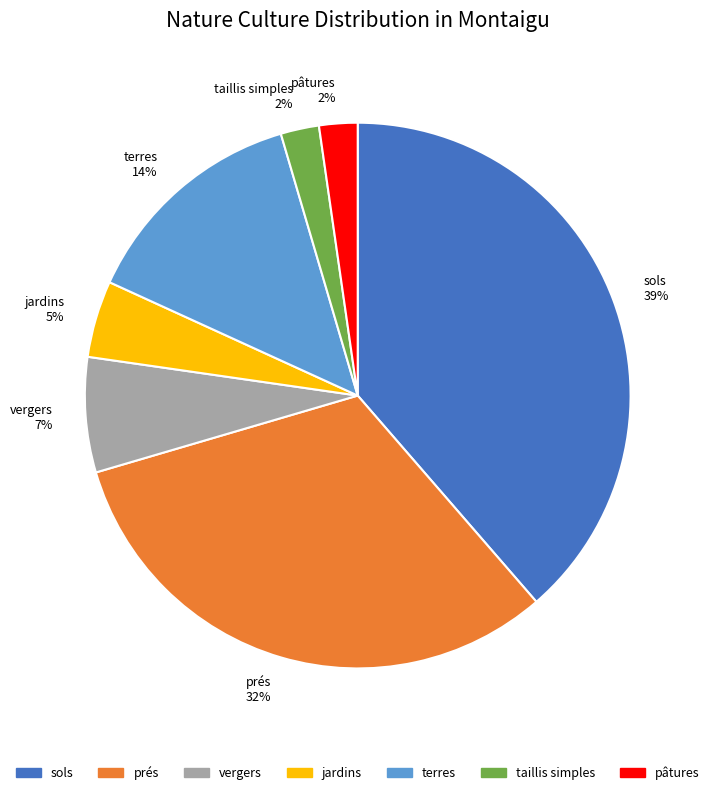

Does taillis simples represent more than half of the total?

No